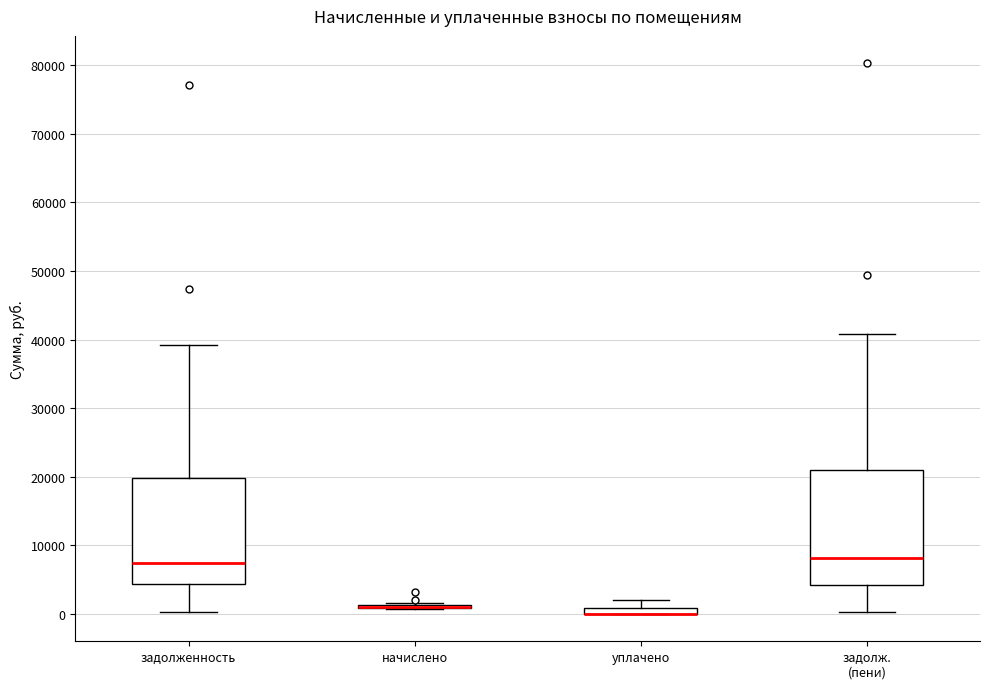

Comparing the boxes themselves (not the whiskers), which one is the tallest?

задолж. (пени)